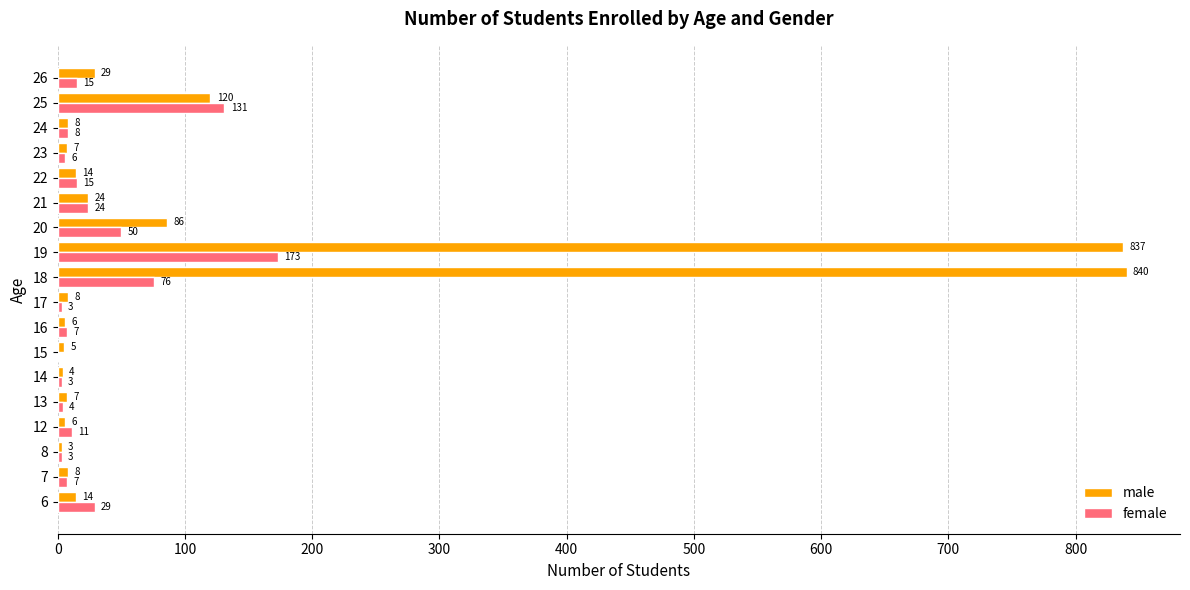

What is the sum of the male values at 25 and 12?

126